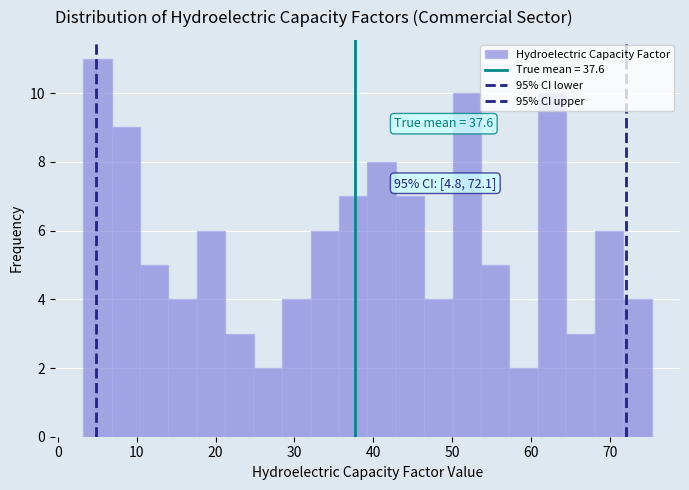

Read against the x-axis, roughly where is the centre of the tallest bar?

5